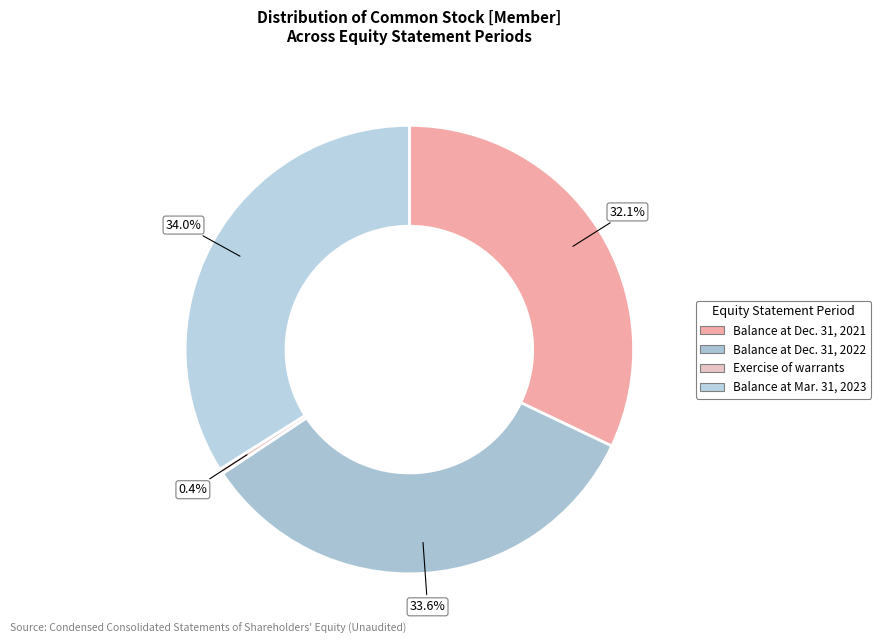

Which category has the smallest portion of the pie?

Exercise of warrants